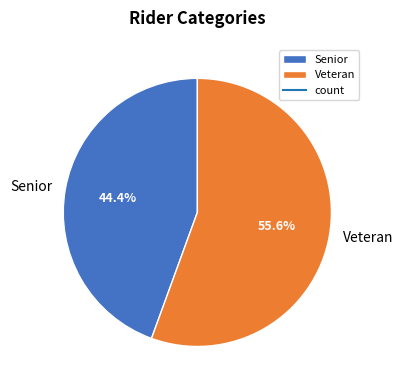

Which slice is the smallest?

Senior